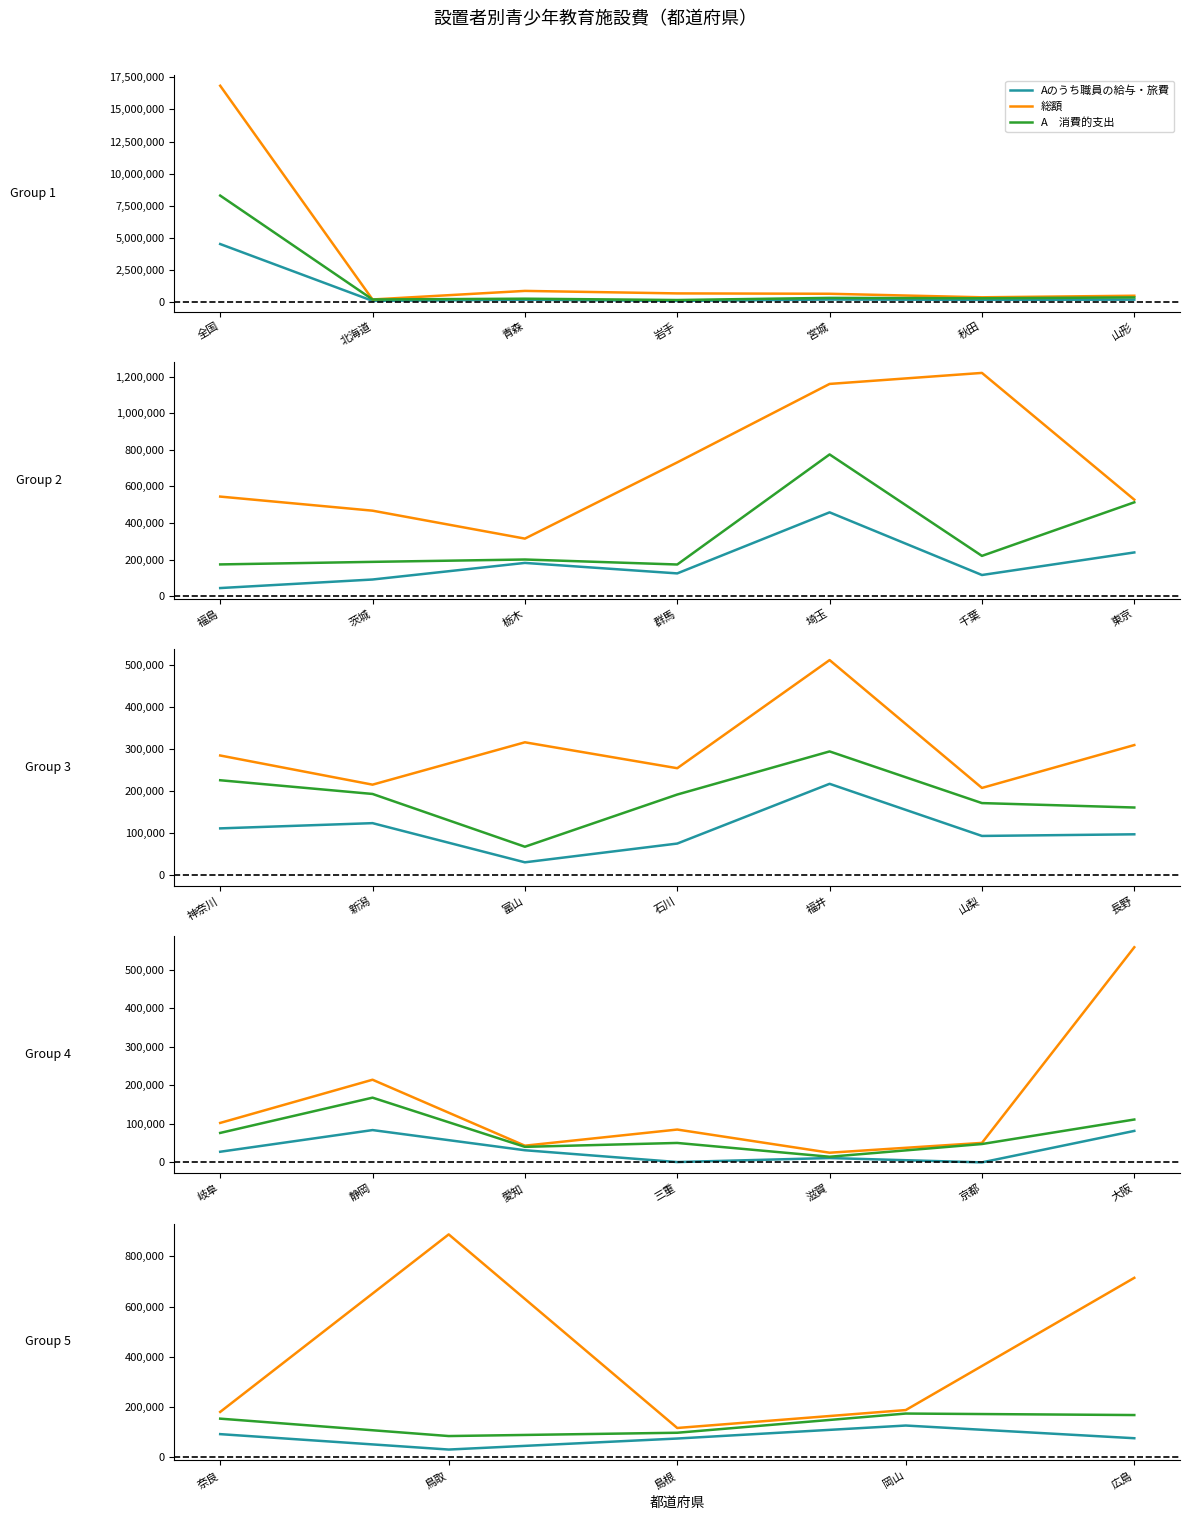

True or false: A　消費的支出 and 総額 cross at least once.

False